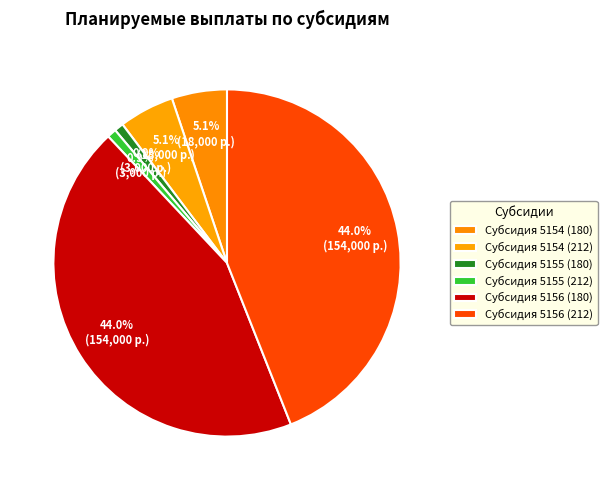

Rank the categories by value from lowest to highest.

Субсидия 5155 (180), Субсидия 5155 (212), Субсидия 5154 (180), Субсидия 5154 (212), Субсидия 5156 (180), Субсидия 5156 (212)